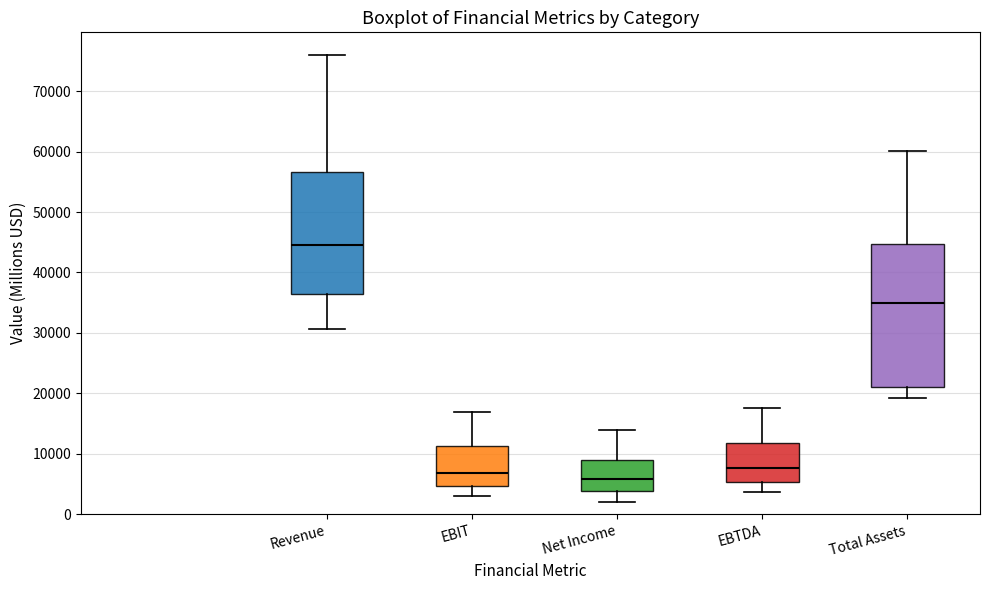

Which box has the lowest median line?

Net Income